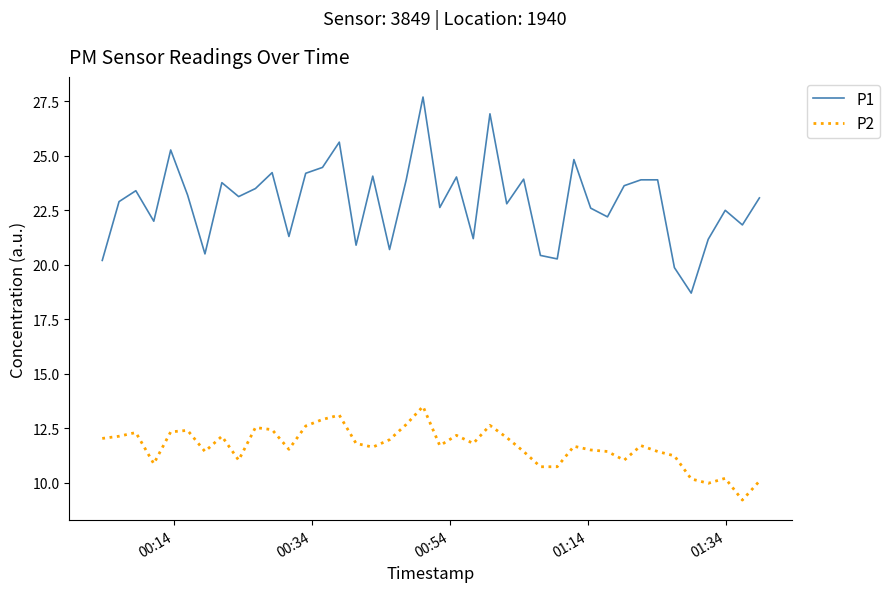

Which series has the largest total across all categories?

P1